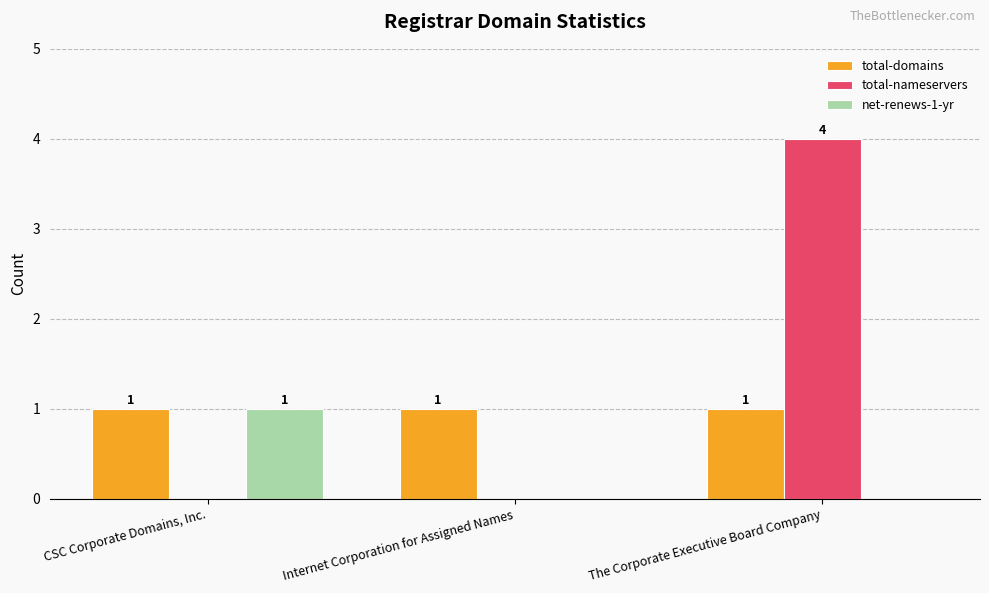

Which series has the largest total across all categories?

total-nameservers